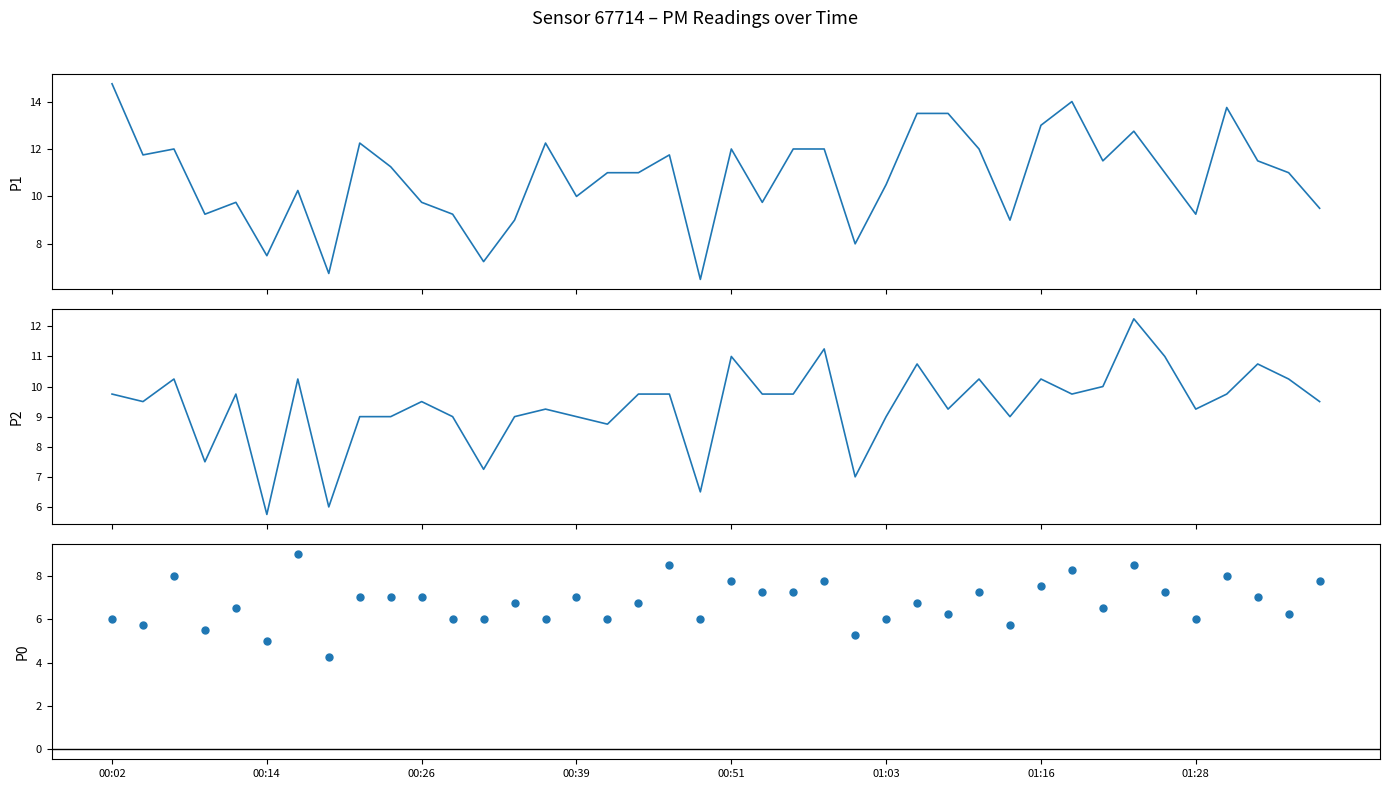

Which series contains the highest Y value?

P1